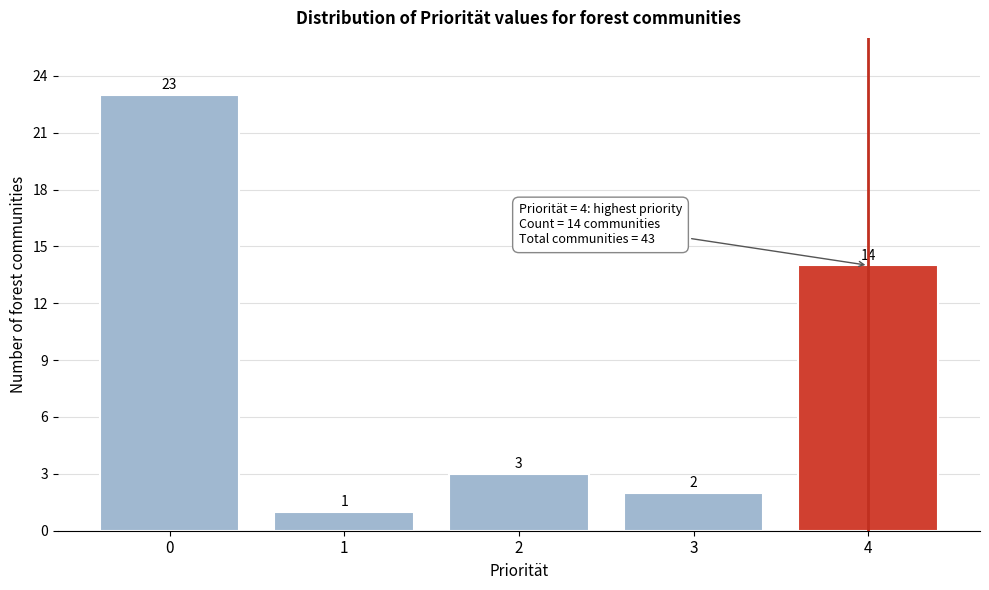

Reading right to left, transcribe all the data shown in this chart.

4=14	3=2	2=3	1=1	0=23